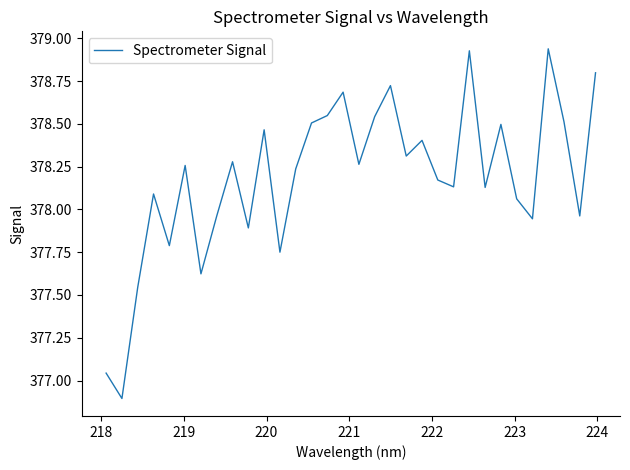

What is the smallest value displayed?

376.9